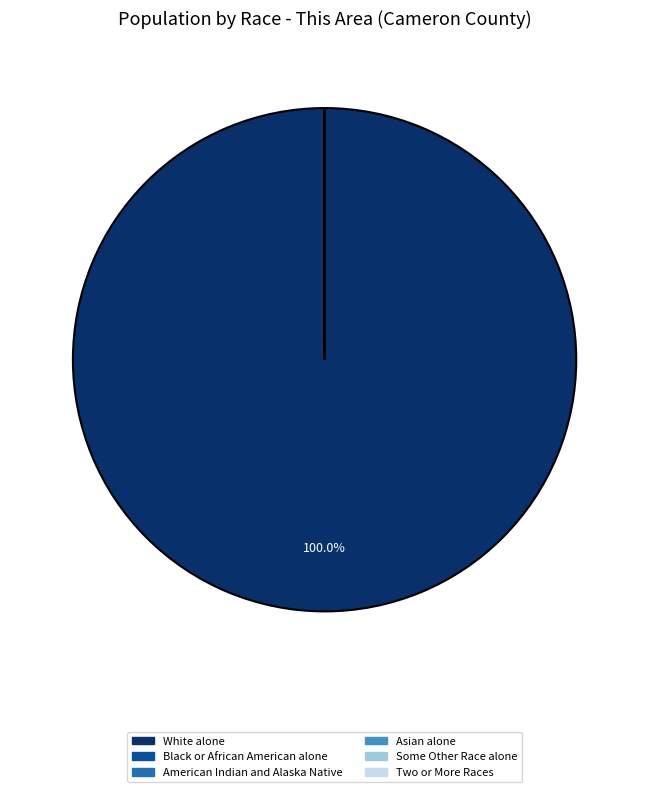

Which slice represents more than half of the pie?

White alone